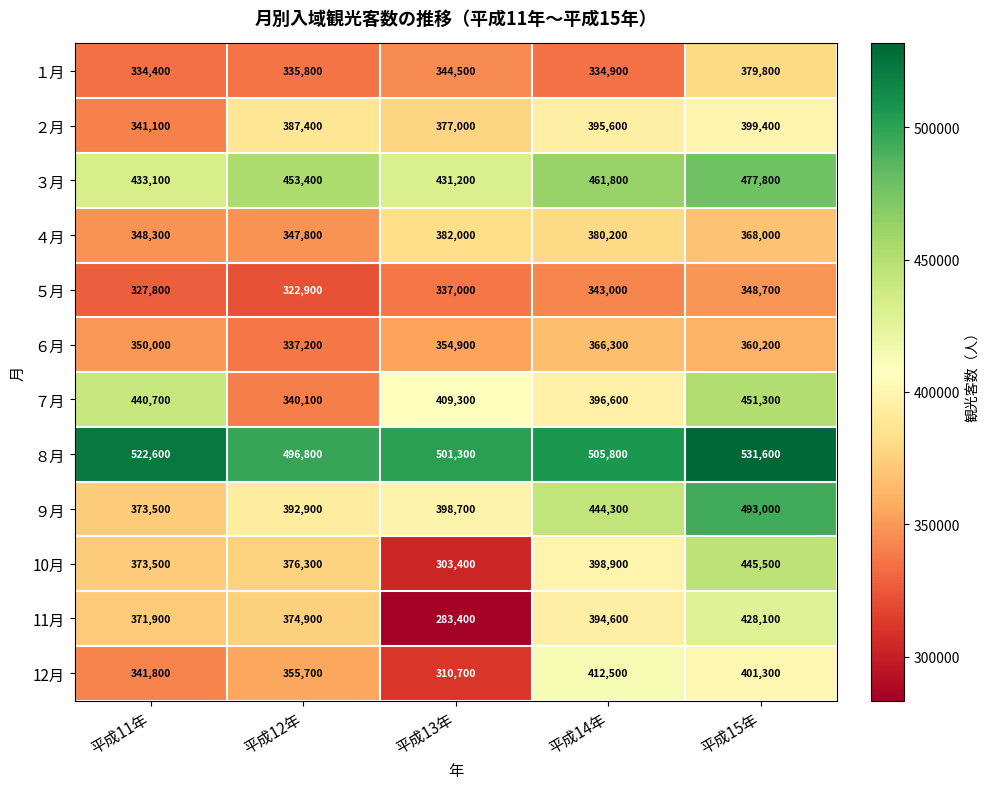

At which category does the chart reach its peak across all series?

平成15年